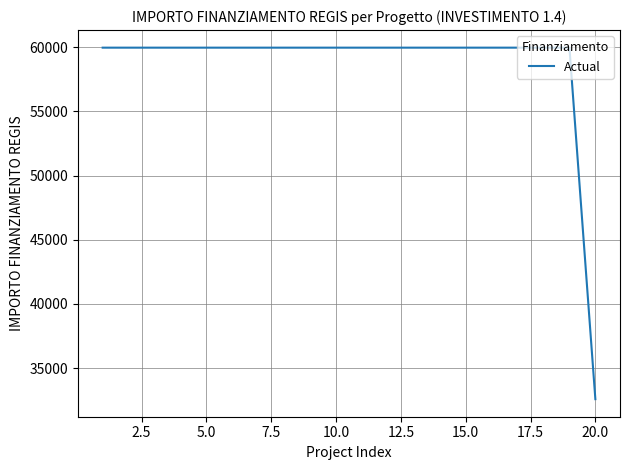

What is the difference between the maximum and minimum values?

27377